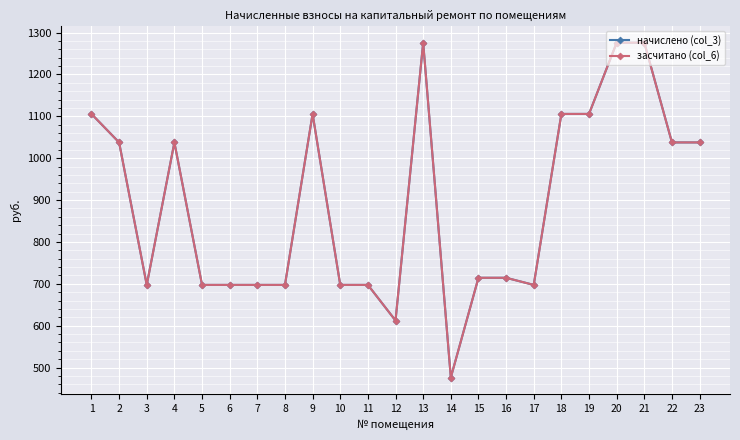

Where is the first local minimum for засчитано (col_6)?

3